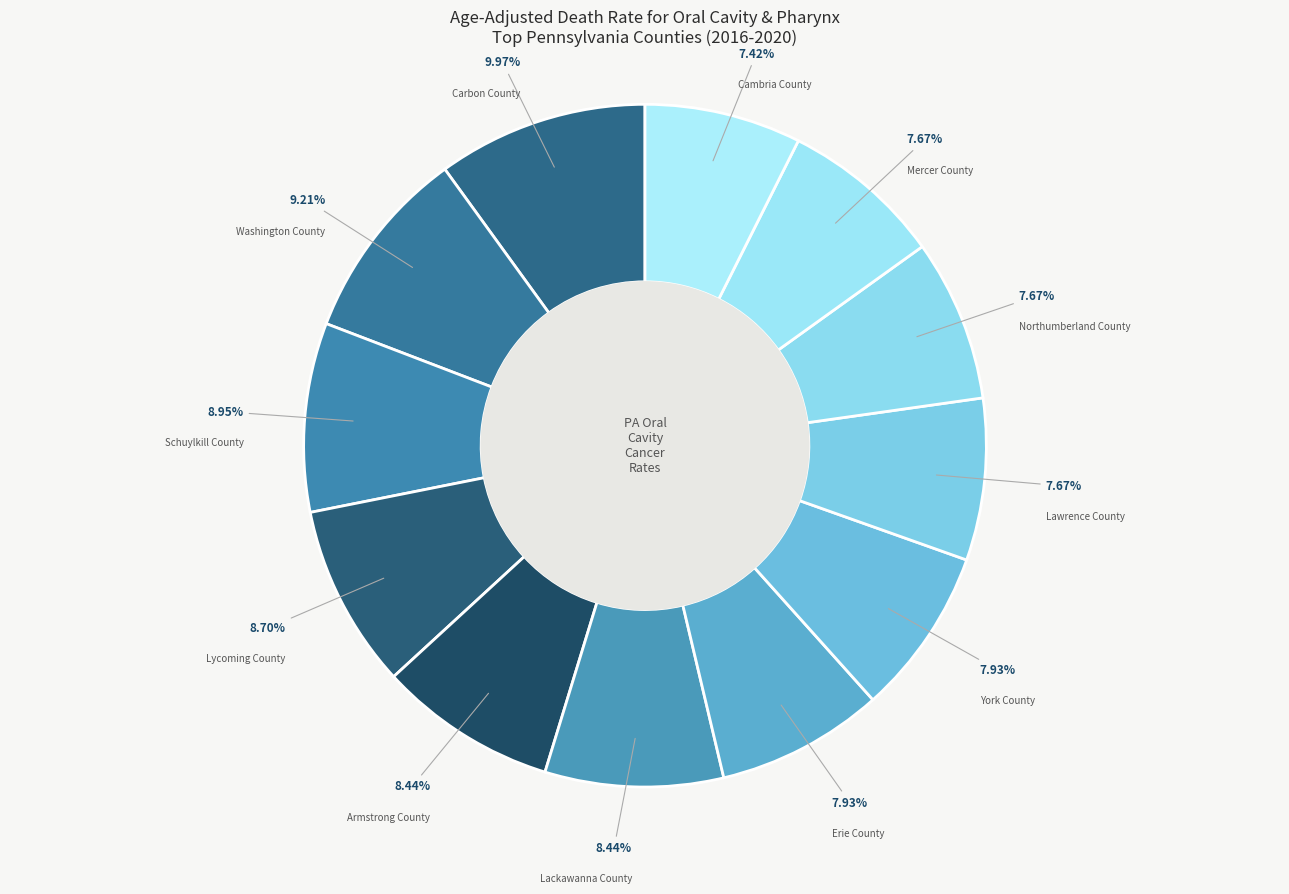

How many segments does this pie chart have?

12